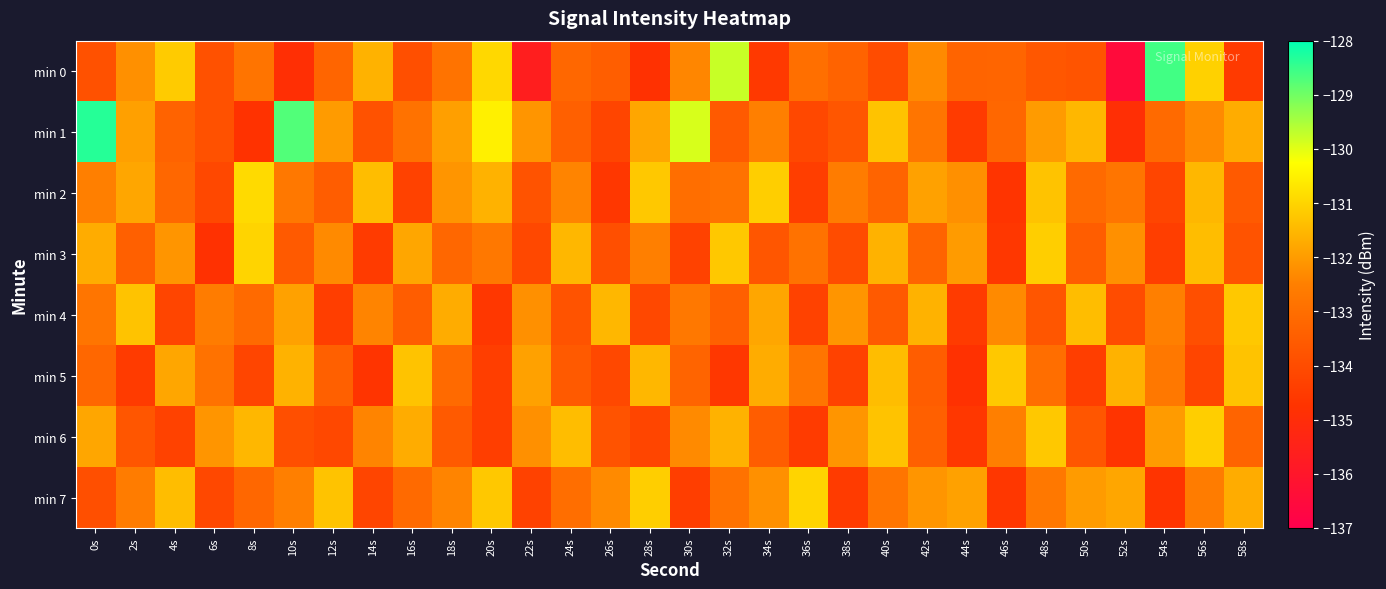

Reading left to right, extract all data points from this chart.

min 0: 0s=-133.9	2s=-132.2	4s=-131.2	6s=-133.8	8s=-132.8	10s=-134.9	12s=-133.3	14s=-131.6	16s=-133.9	18s=-132.9	20s=-130.9	22s=-135.6	24s=-133.2	26s=-133.5	28s=-134.8	30s=-132.4	32s=-129.8	34s=-134.6	36s=-133.0	38s=-133.3	40s=-134.0	42s=-132.3	44s=-133.3	46s=-133.3	48s=-133.7	50s=-133.8	52s=-136.5	54s=-128.6	56s=-131.1	58s=-134.5
min 1: 0s=-128.3	2s=-131.9	4s=-133.3	6s=-133.9	8s=-134.8	10s=-128.7	12s=-132.0	14s=-133.8	16s=-132.9	18s=-131.9	20s=-130.5	22s=-132.1	24s=-133.4	26s=-134.2	28s=-131.8	30s=-129.9	32s=-133.6	34s=-132.5	36s=-134.1	38s=-133.7	40s=-131.3	42s=-132.8	44s=-134.5	46s=-133.2	48s=-132.0	50s=-131.5	52s=-134.9	54s=-133.1	56s=-132.3	58s=-131.7
min 2: 0s=-132.5	2s=-131.8	4s=-133.2	6s=-134.1	8s=-130.9	10s=-132.7	12s=-133.5	14s=-131.4	16s=-134.3	18s=-132.1	20s=-131.6	22s=-133.8	24s=-132.4	26s=-134.6	28s=-131.2	30s=-133.0	32s=-132.9	34s=-131.1	36s=-134.4	38s=-132.6	40s=-133.3	42s=-131.9	44s=-132.2	46s=-134.7	48s=-131.3	50s=-133.1	52s=-132.8	54s=-134.2	56s=-131.5	58s=-133.6
min 3: 0s=-131.7	2s=-133.4	4s=-132.1	6s=-134.8	8s=-131.0	10s=-133.6	12s=-132.3	14s=-134.5	16s=-131.8	18s=-133.2	20s=-132.7	22s=-134.1	24s=-131.5	26s=-133.9	28s=-132.5	30s=-134.3	32s=-131.2	34s=-133.7	36s=-132.9	38s=-134.0	40s=-131.6	42s=-133.3	44s=-132.0	46s=-134.6	48s=-131.1	50s=-133.5	52s=-132.2	54s=-134.4	56s=-131.4	58s=-133.8
min 4: 0s=-132.8	2s=-131.3	4s=-134.2	6s=-132.6	8s=-133.1	10s=-131.9	12s=-134.4	14s=-132.4	16s=-133.5	18s=-131.7	20s=-134.6	22s=-132.2	24s=-133.8	26s=-131.5	28s=-134.1	30s=-132.7	32s=-133.4	34s=-131.8	36s=-134.3	38s=-132.1	40s=-133.6	42s=-131.6	44s=-134.5	46s=-132.3	48s=-133.7	50s=-131.4	52s=-134.0	54s=-132.5	56s=-133.9	58s=-131.2
min 5: 0s=-133.2	2s=-134.5	4s=-131.8	6s=-132.9	8s=-134.2	10s=-131.6	12s=-133.4	14s=-134.7	16s=-131.3	18s=-133.1	20s=-134.4	22s=-131.9	24s=-133.6	26s=-134.1	28s=-131.5	30s=-133.3	32s=-134.6	34s=-131.7	36s=-132.8	38s=-134.3	40s=-131.4	42s=-133.5	44s=-134.8	46s=-131.2	48s=-133.0	50s=-134.4	52s=-131.6	54s=-132.7	56s=-134.2	58s=-131.3
min 6: 0s=-131.8	2s=-133.7	4s=-134.3	6s=-132.1	8s=-131.5	10s=-133.9	12s=-134.1	14s=-132.4	16s=-131.7	18s=-133.6	20s=-134.4	22s=-132.2	24s=-131.4	26s=-133.8	28s=-134.2	30s=-132.3	32s=-131.6	34s=-133.5	36s=-134.5	38s=-132.1	40s=-131.3	42s=-133.4	44s=-134.6	46s=-132.5	48s=-131.2	50s=-133.7	52s=-134.7	54s=-132.0	56s=-131.1	58s=-133.3
min 7: 0s=-133.9	2s=-132.6	4s=-131.4	6s=-134.1	8s=-133.2	10s=-132.5	12s=-131.3	14s=-134.2	16s=-133.1	18s=-132.4	20s=-131.2	22s=-134.3	24s=-133.0	26s=-132.3	28s=-131.1	30s=-134.4	32s=-132.9	34s=-132.2	36s=-131.0	38s=-134.5	40s=-132.8	42s=-132.1	44s=-131.9	46s=-134.6	48s=-132.7	50s=-132.0	52s=-131.8	54s=-134.7	56s=-132.6	58s=-131.7